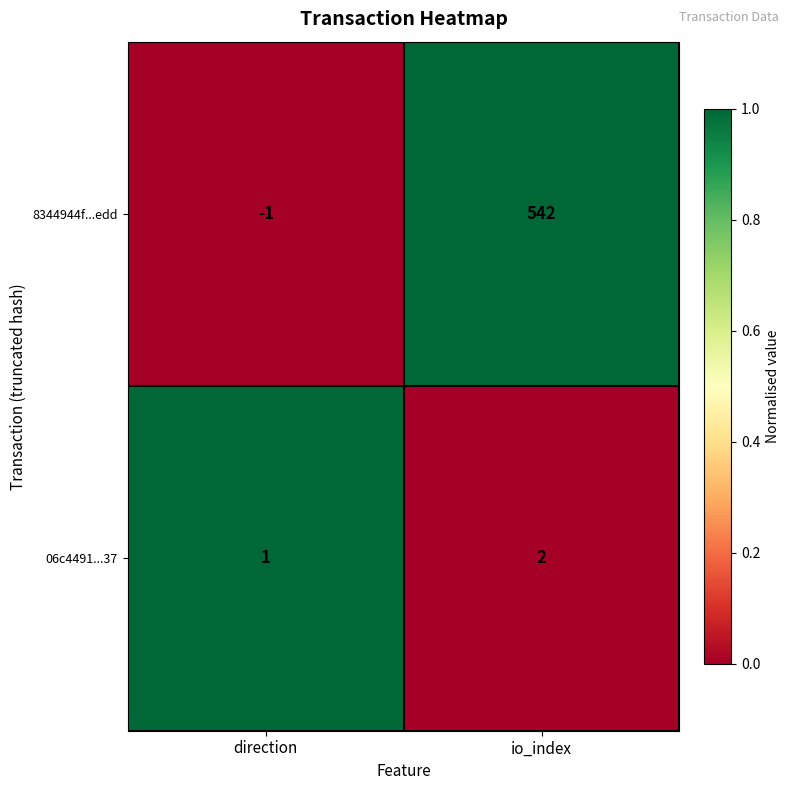

Which series changed the most between direction and io_index?

8344944f...edd